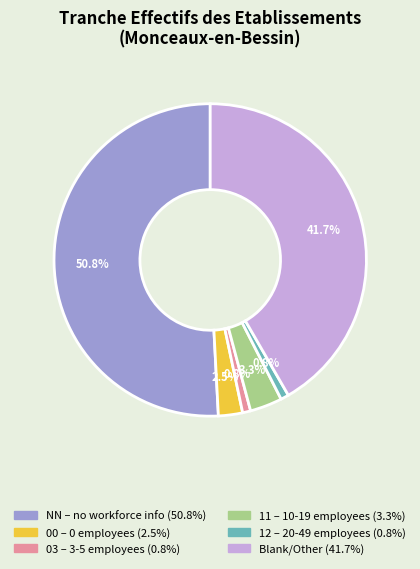

Is there a majority slice in this chart?

Yes